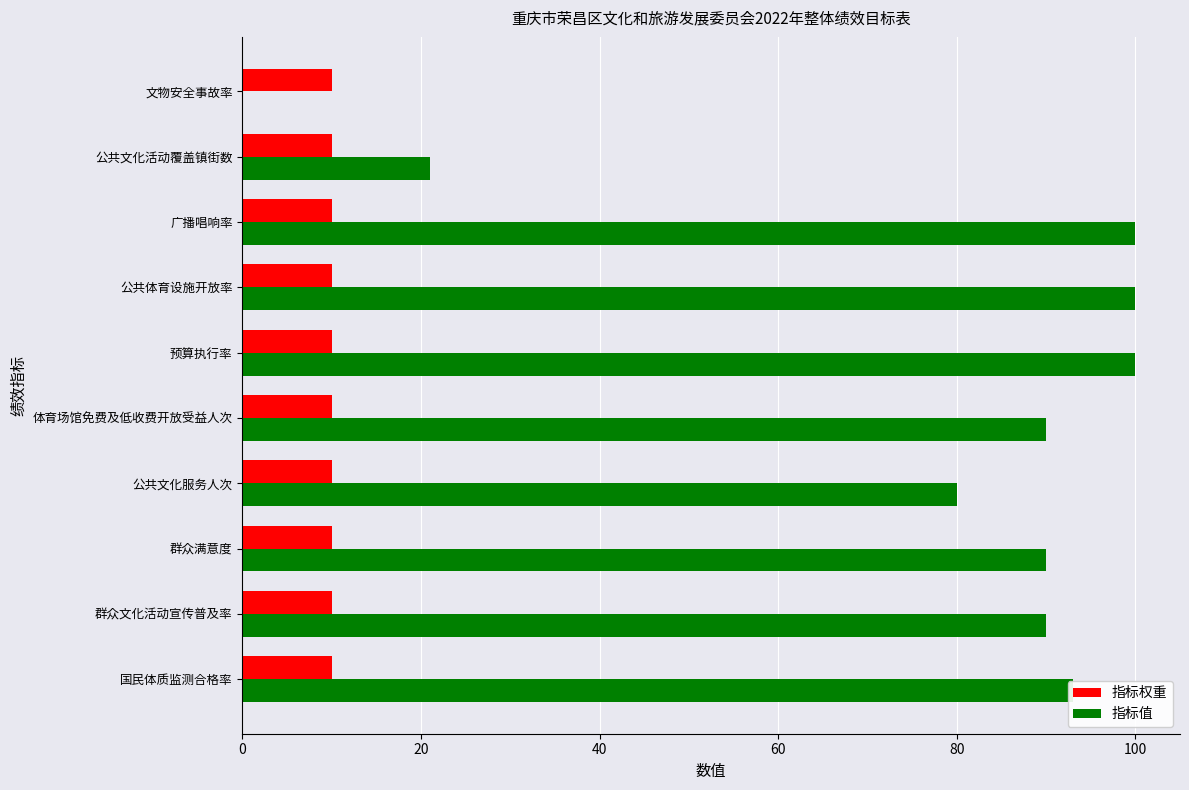

Is it true that 指标值 equals 135 at 群众满意度?

False